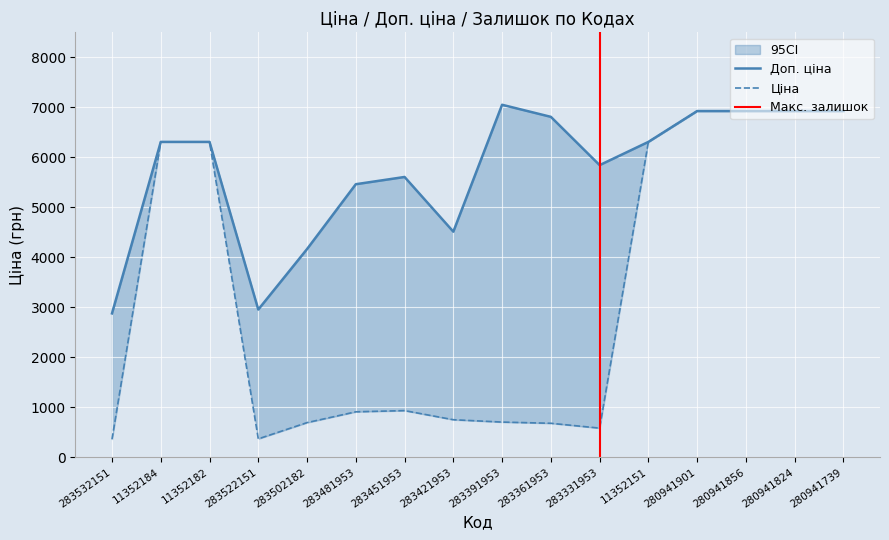

Where does the Доп. ціна series first go above 6308?

11352184